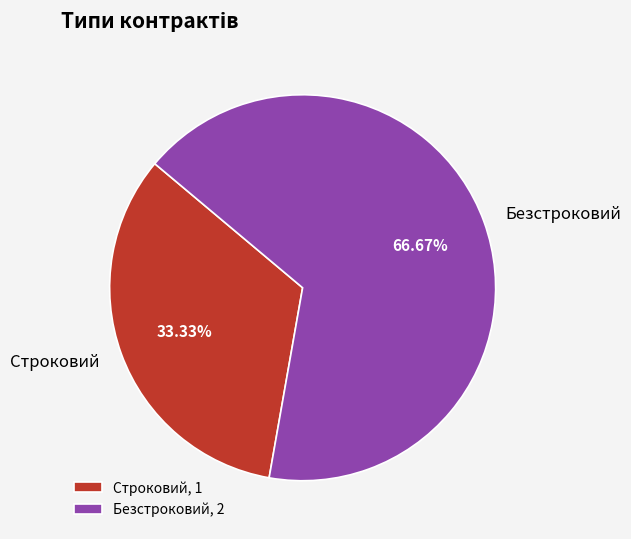

What percentage do Безстроковий and Строковий together represent?

100.0%